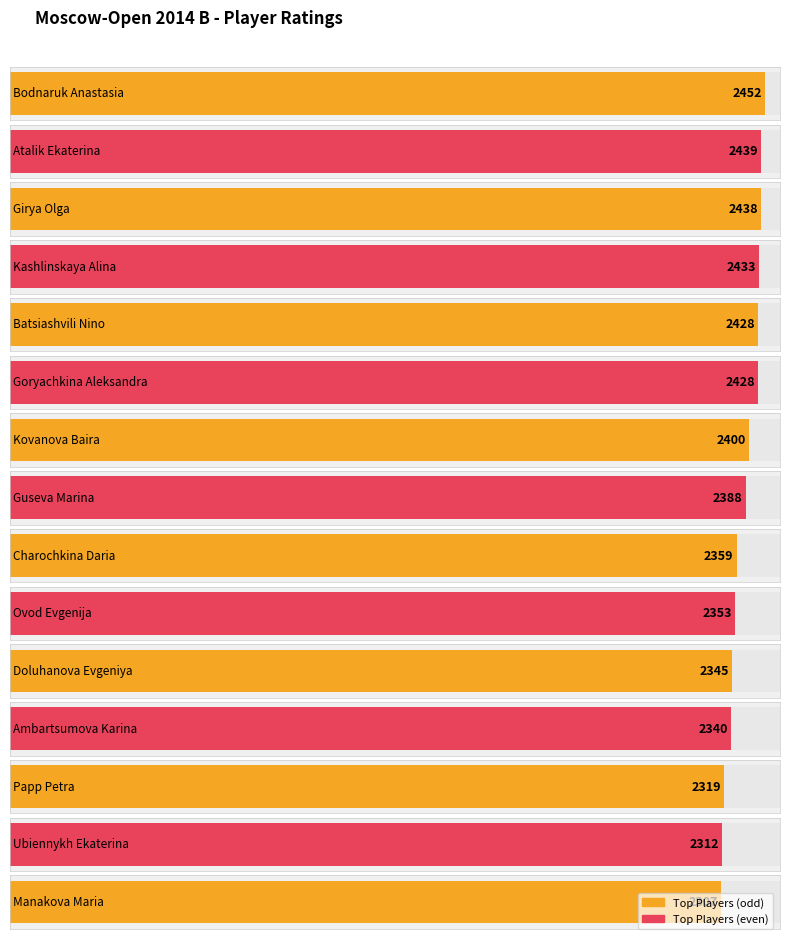

Is it true that the value at Papp Petra is 3758?

False